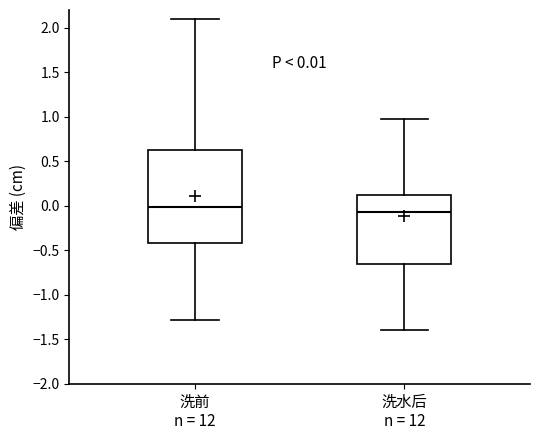

Which box has the lowest median line?

洗水后 n = 12